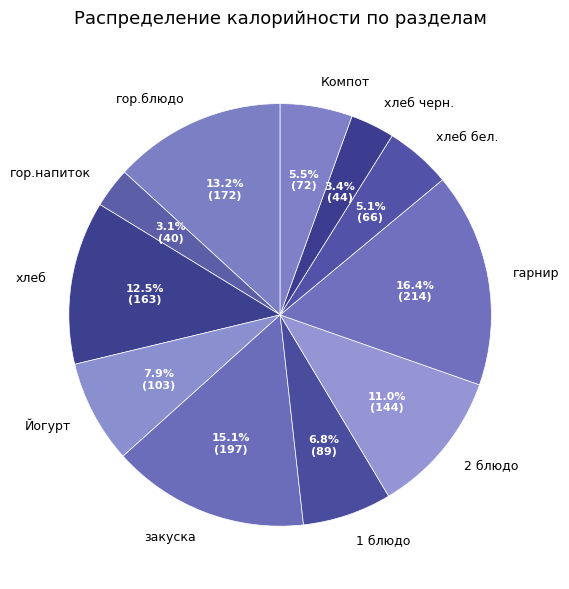

Does any single category account for the majority?

No